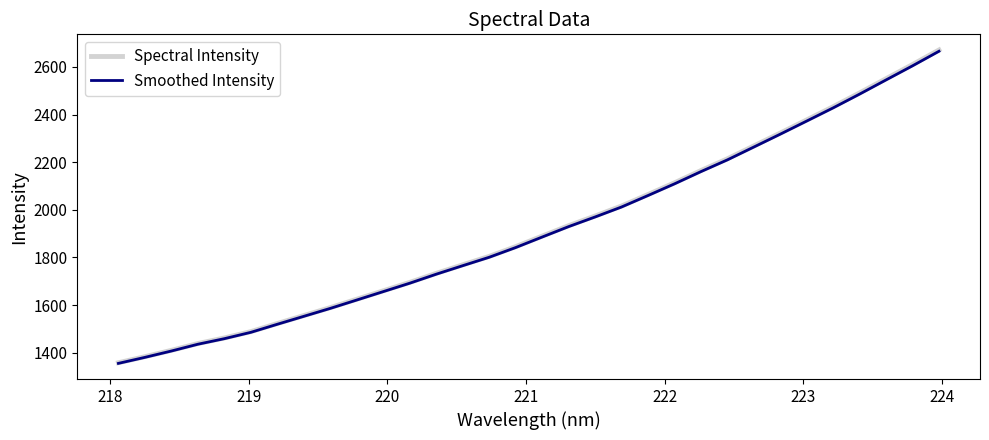

What is the greatest value displayed?

2671.0